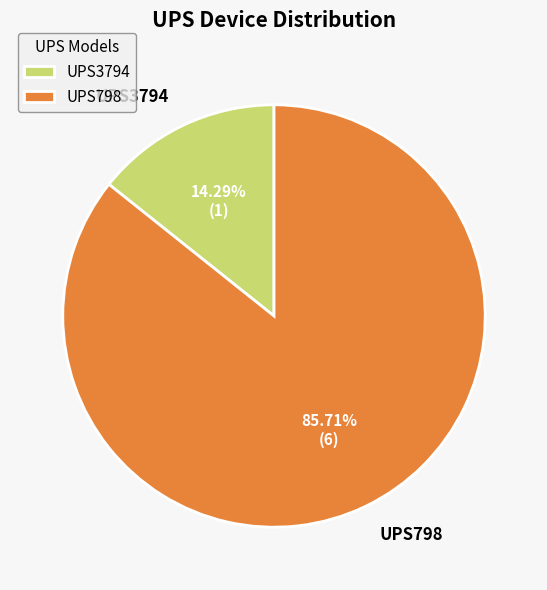

What is the smallest slice in the pie chart?

UPS3794